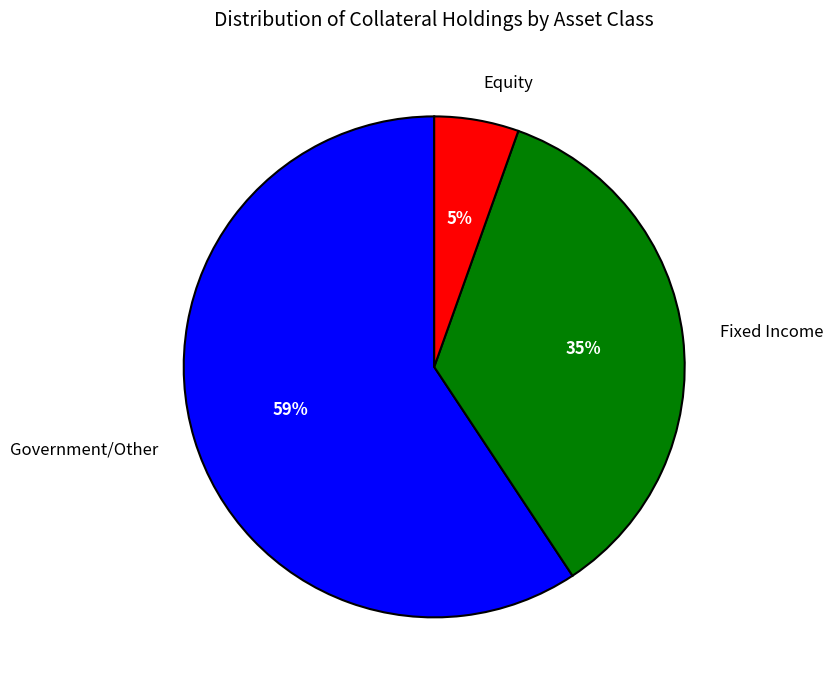

Do Government/Other and Fixed Income together represent more than half of the pie?

Yes